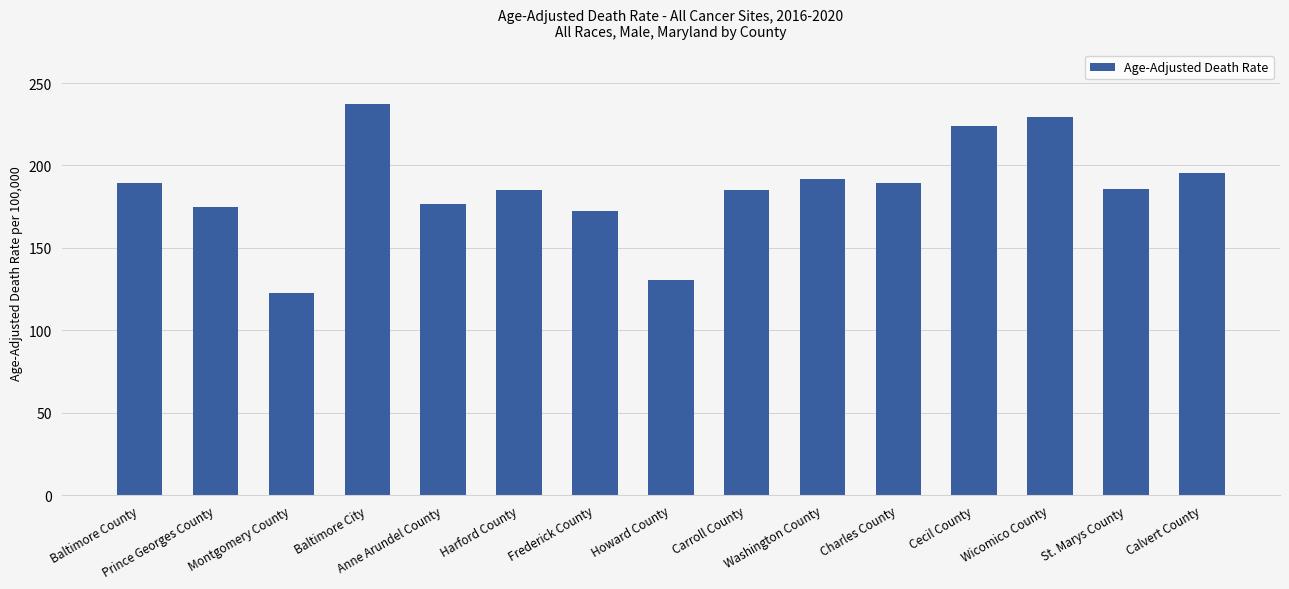

What is the value of the 14th bar from the left?

185.8